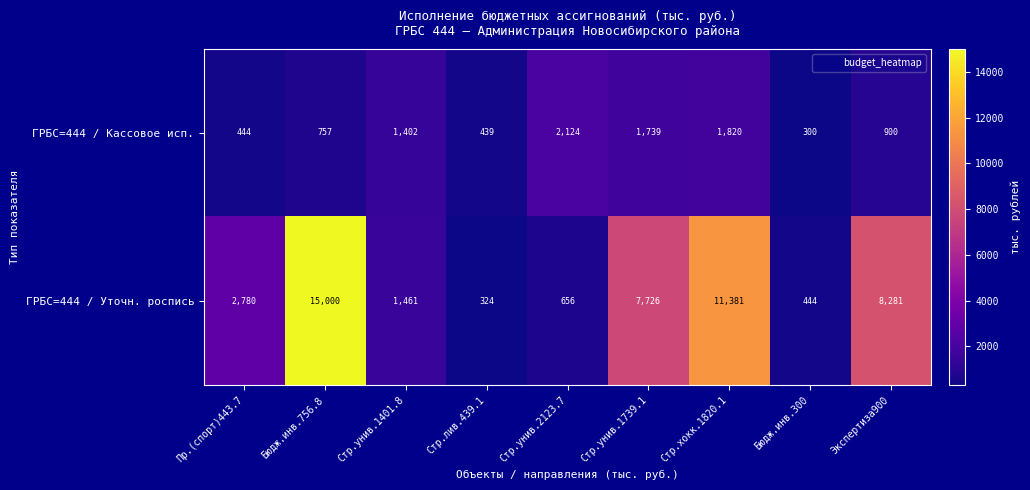

Reading left to right, transcribe all the data shown in this chart.

ГРБС=444 / Кассовое исп.: Пр.(спорт)443.7=444	Бюдж.инв.756.8=757	Стр.унив.1401.8=1402	Стр.лив.439.1=439	Стр.унив.2123.7=2124	Стр.унив.1739.1=1739	Стр.хокк.1820.1=1820	Бюдж.инв.300=300	Экспертиза900=900
ГРБС=444 / Уточн. роспись: Пр.(спорт)443.7=2780	Бюдж.инв.756.8=15000	Стр.унив.1401.8=1461	Стр.лив.439.1=324	Стр.унив.2123.7=656	Стр.унив.1739.1=7726	Стр.хокк.1820.1=11381	Бюдж.инв.300=444	Экспертиза900=8281